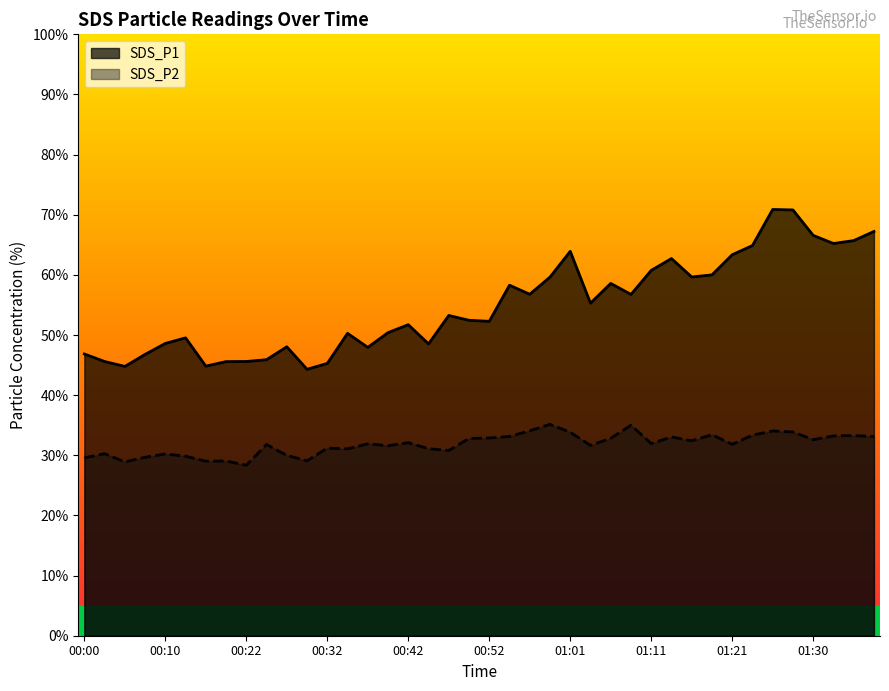

At how many categories does at least one series exceed 46?

32